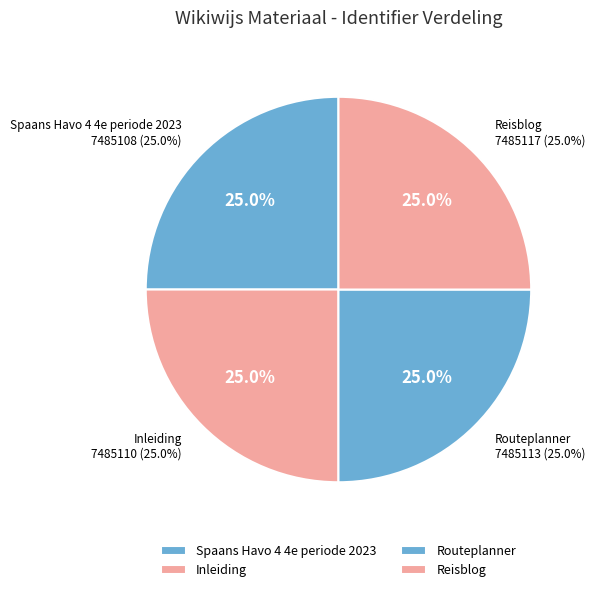

How much of the chart is everything except Routeplanner?

75.0%